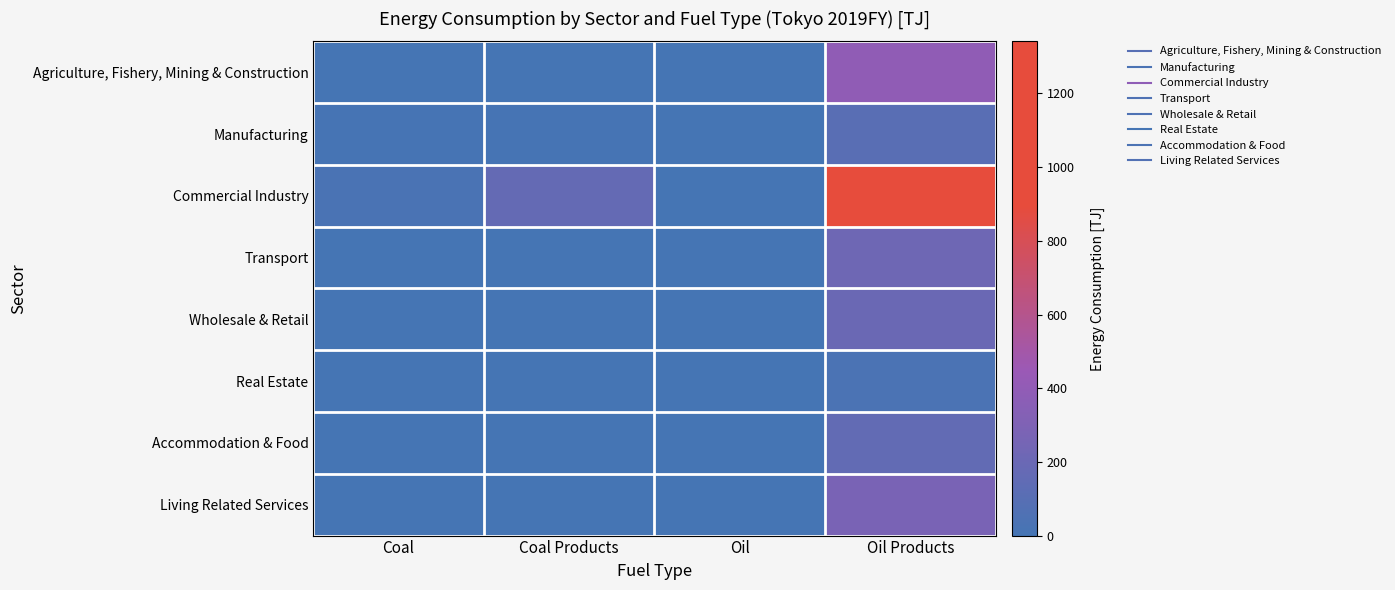

Which label corresponds to the smallest value in the chart?

Coal